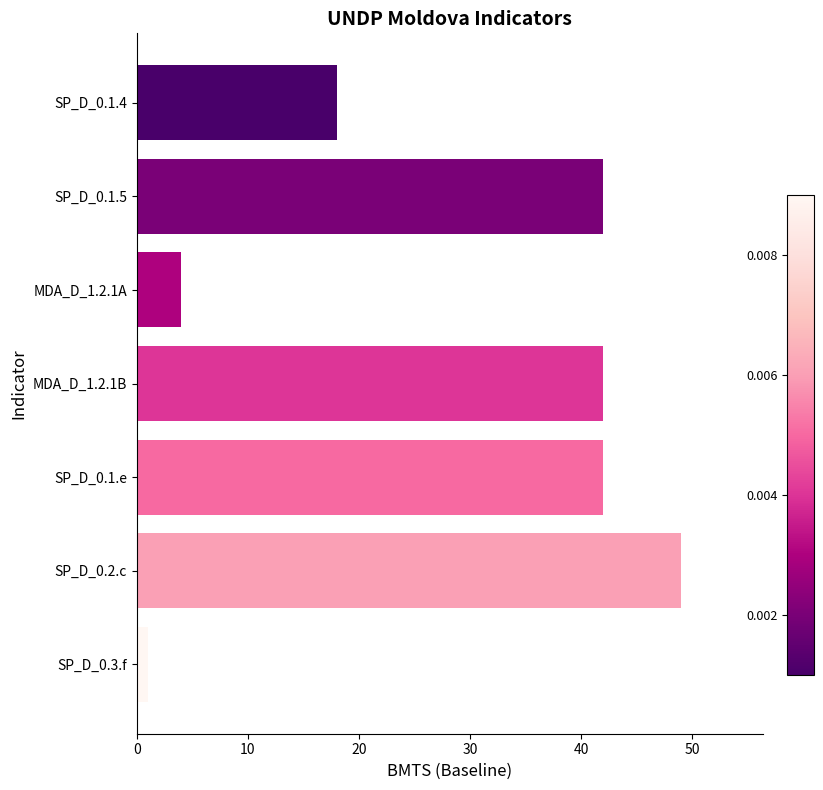

How many categories are shown in the chart?

7